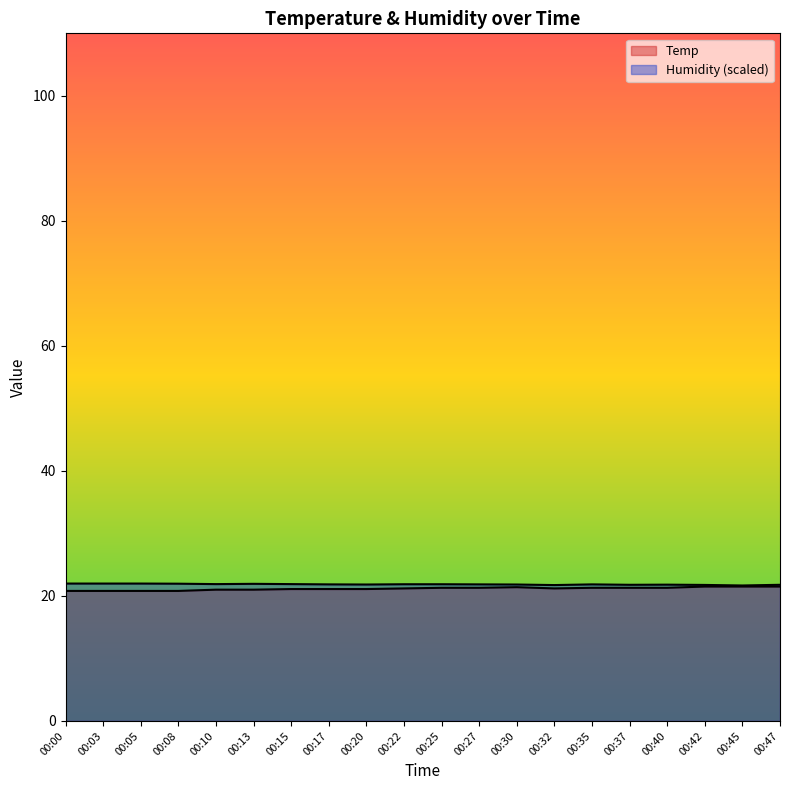

What is the value of the Humidity point at the 3rd from the left?

22.0